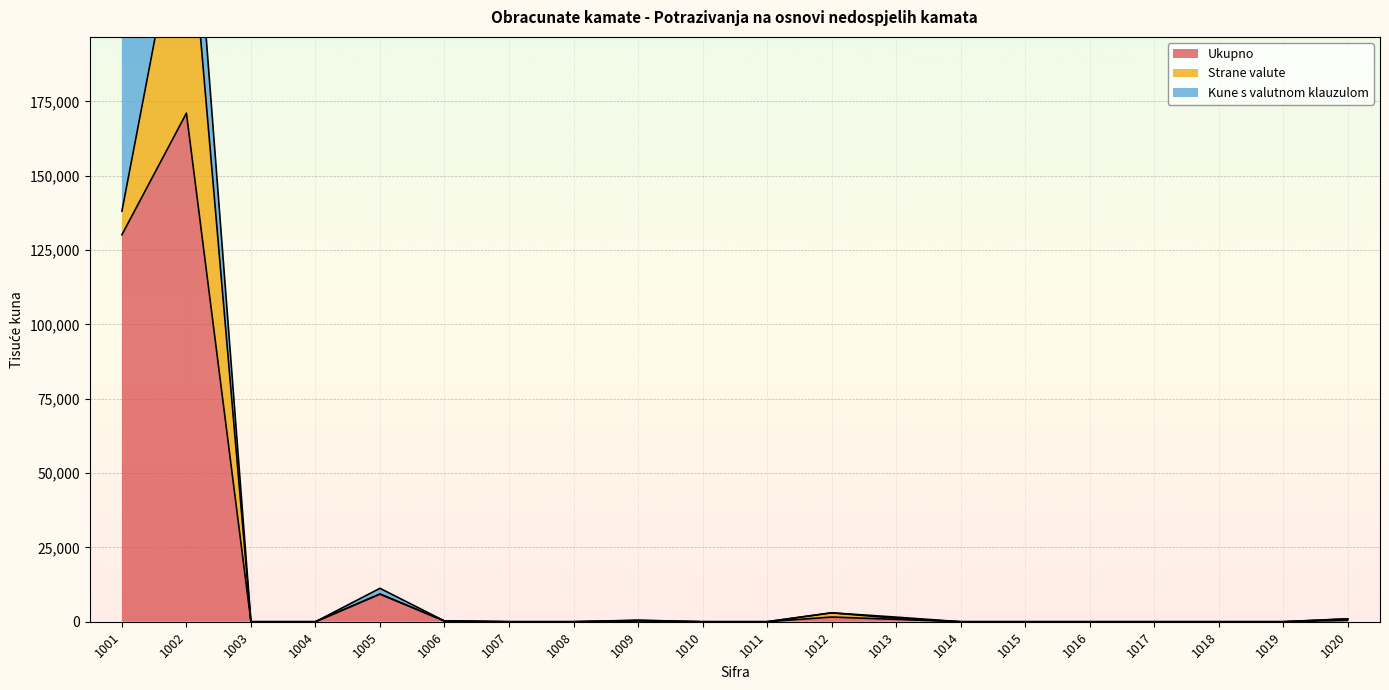

What are all the series names shown in the legend?

Ukupno, Strane valute, Kune s valutnom klauzulom